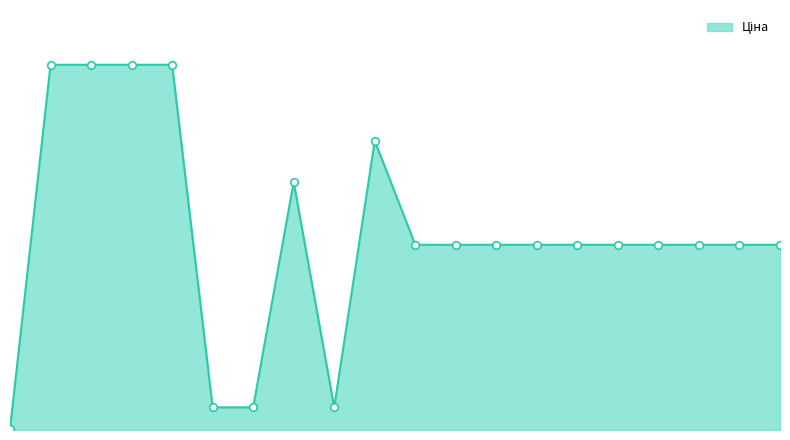

Is this an area chart (filled region under the line)?

Yes